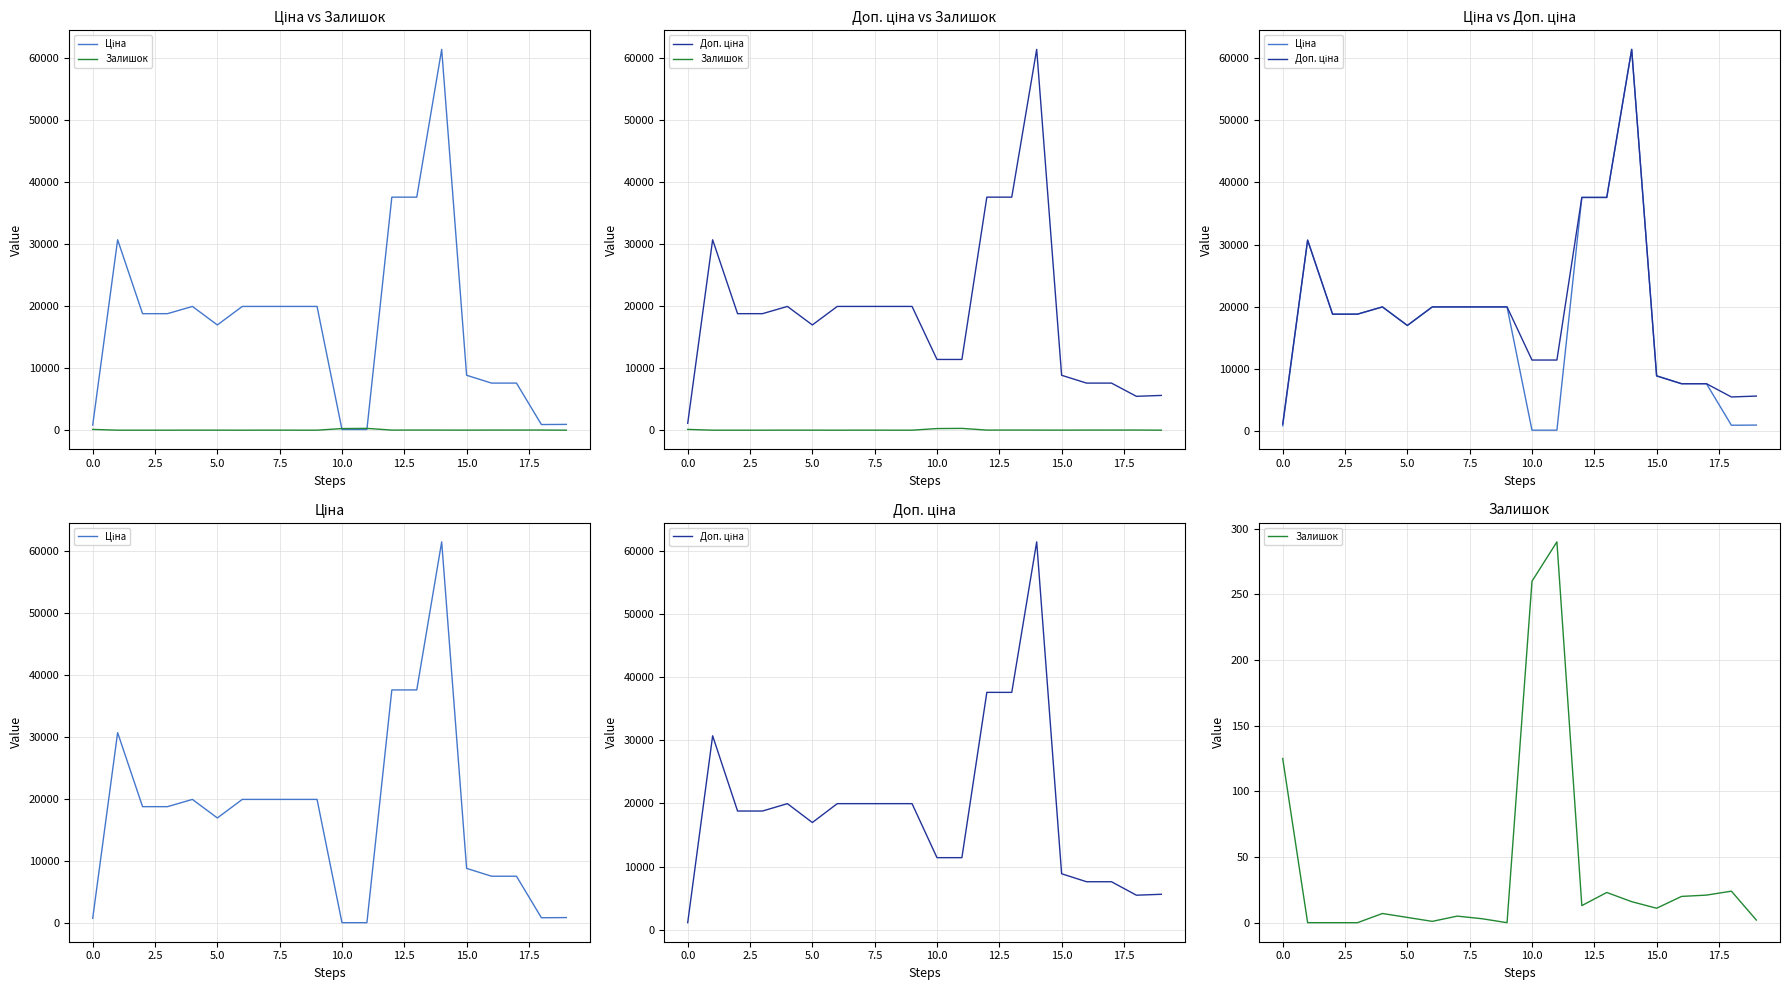

True or false: Доп. ціна and Залишок cross at least once.

False